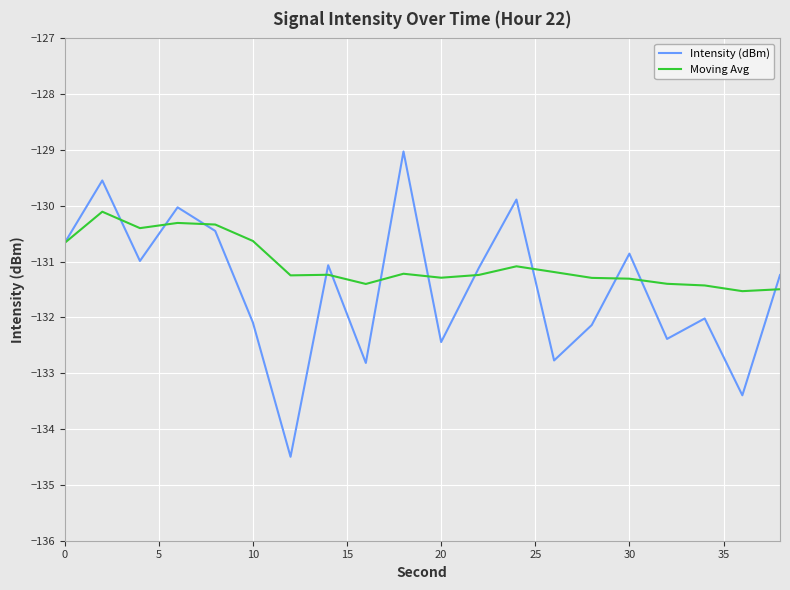

Which series has the largest range (max minus min)?

Intensity (dBm)